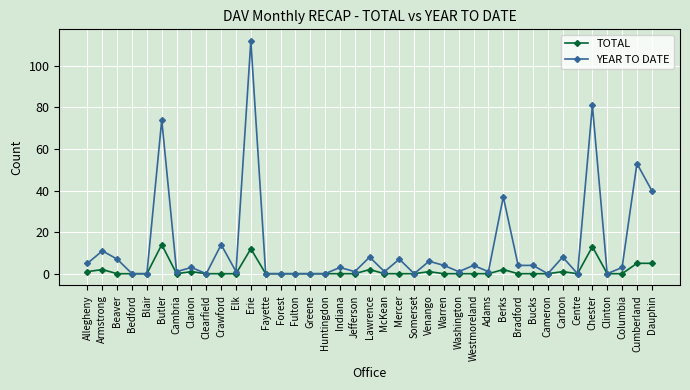

True or false: TOTAL has more than 2 points higher than both neighbors.

True